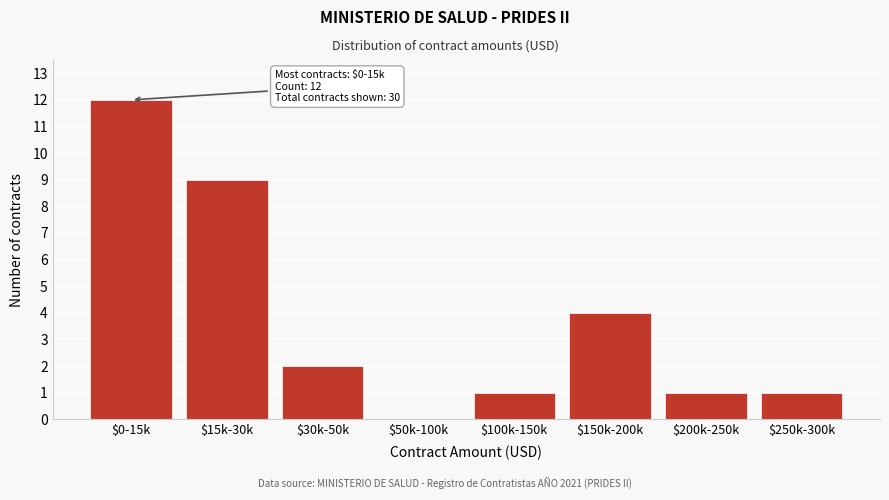

Which label corresponds to the largest value in the chart?

$0-15k